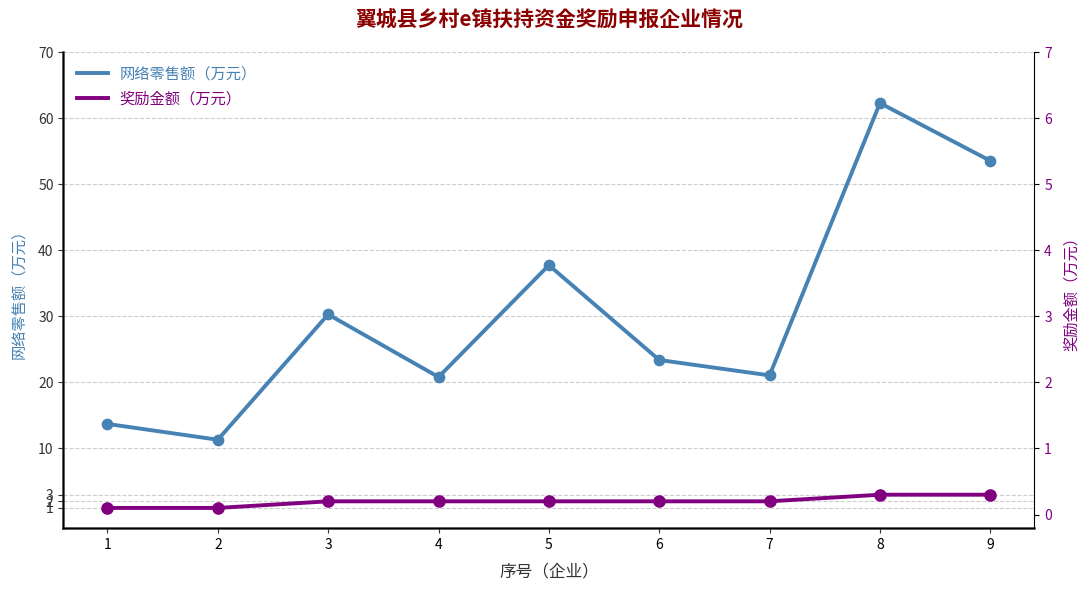

Which series reaches the maximum Y coordinate?

网络零售额（万元）